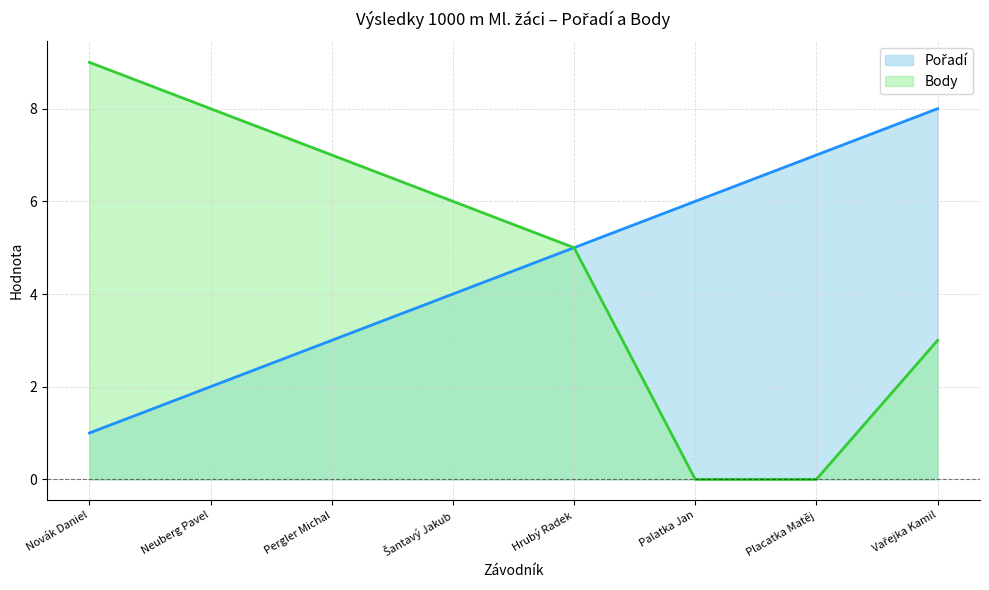

How many categories are shown in the chart?

8